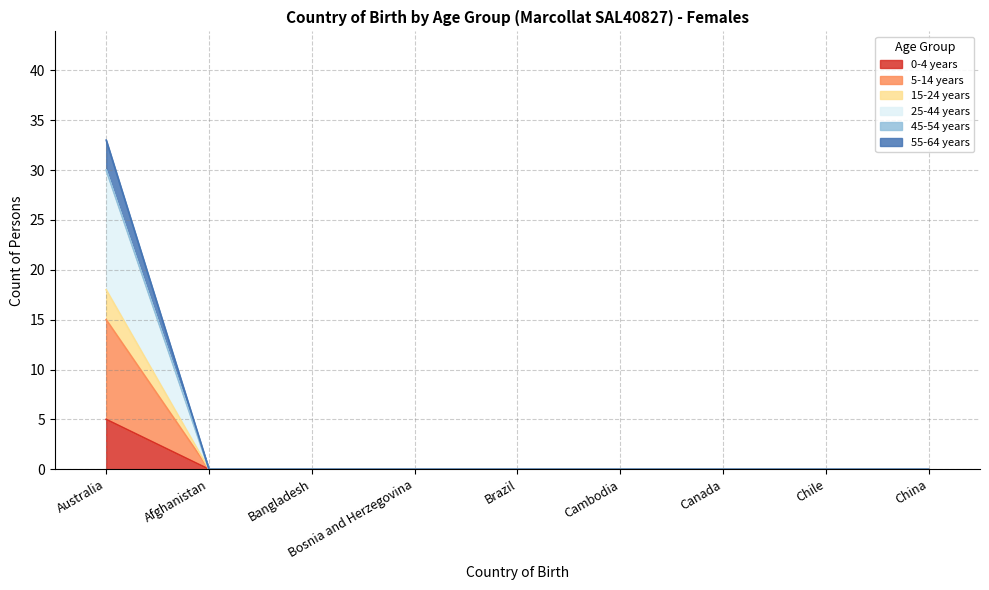

Which series changed the most between Bosnia and Herzegovina and Canada?

0-4 years